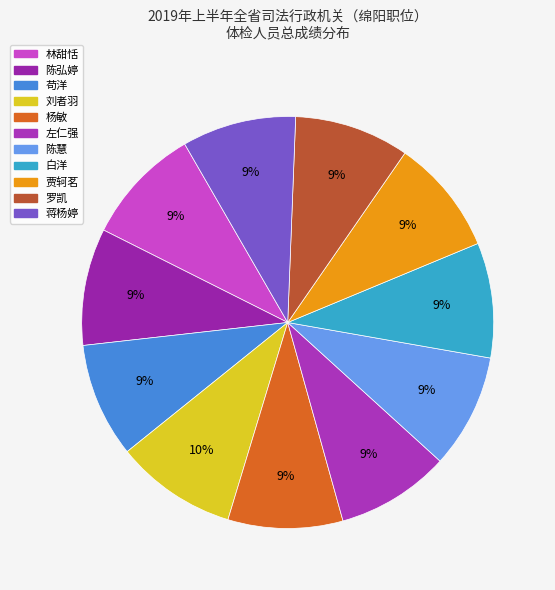

To the nearest percent, what is the difference between the largest and smallest slice percentages?

1%